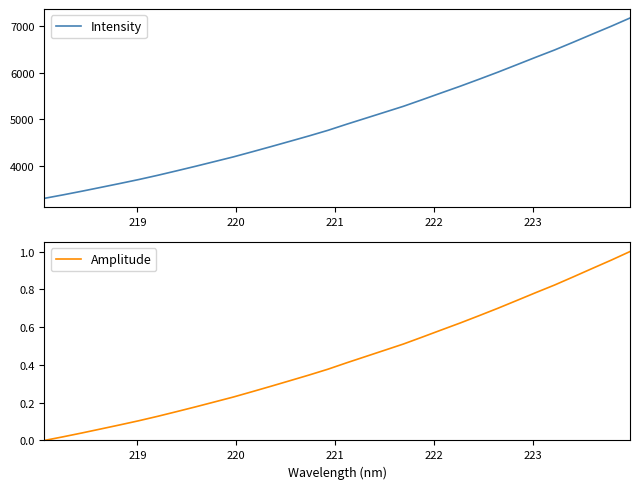

True or false: Intensity and Amplitude cross at least once.

False